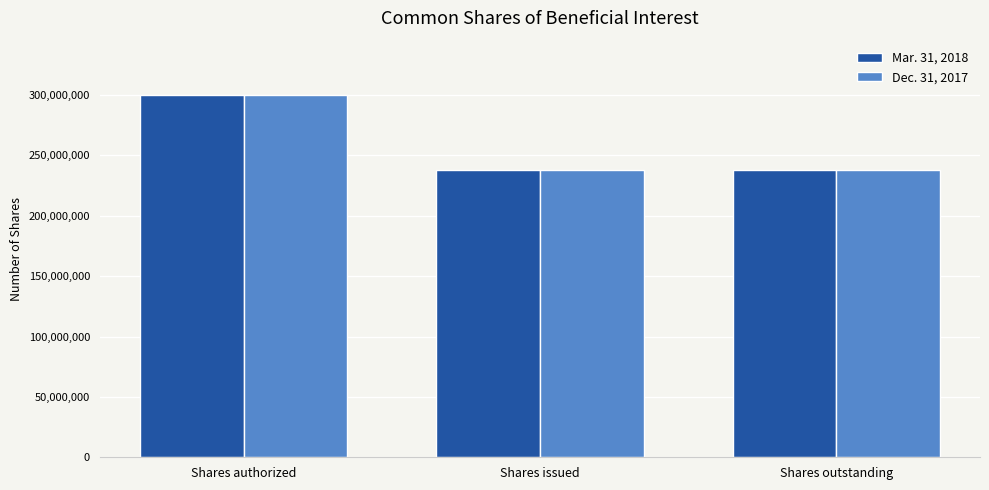

Reading left to right, what are all the values shown in this chart?

Mar. 31, 2018: 300000000	237628781	237628781
Dec. 31, 2017: 300000000	237630409	237630409